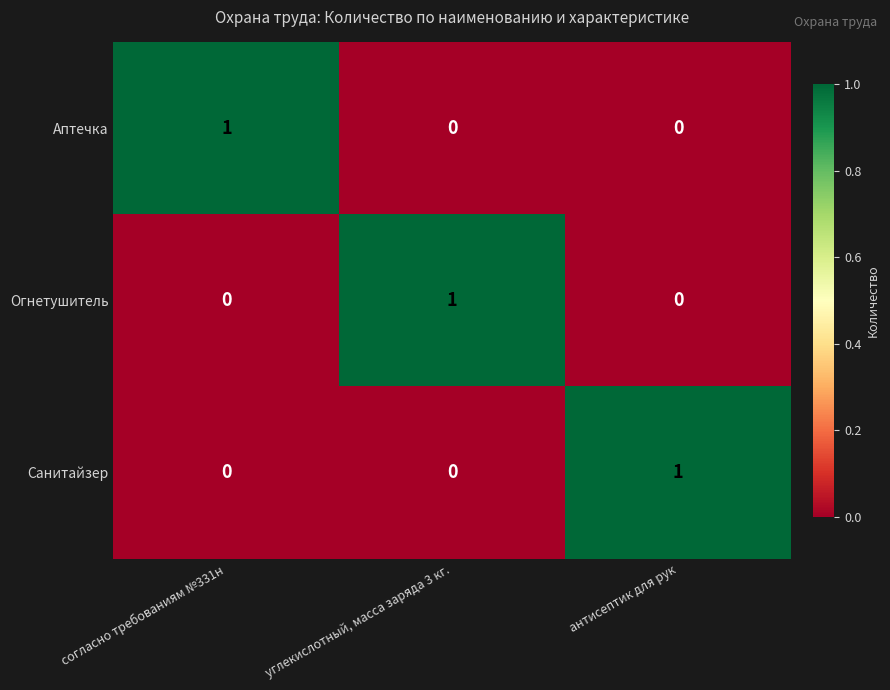

Reading right to left, extract all data points from this chart.

Аптечка: 0	0	1
Огнетушитель: 0	1	0
Санитайзер: 1	0	0